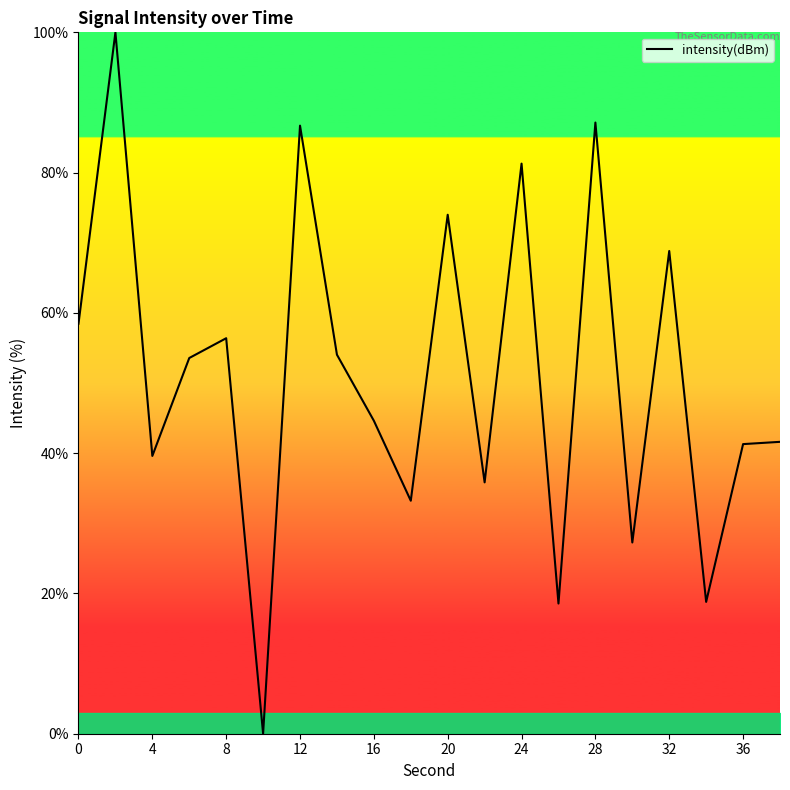

What is the sum of all values?

1021.2